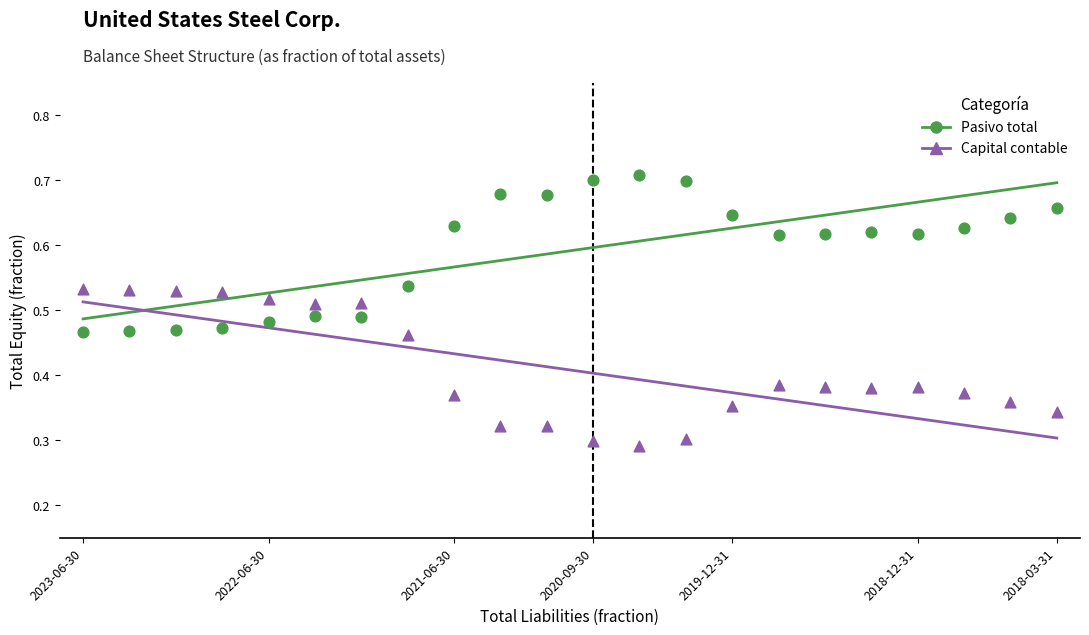

Which series contains the highest Y value?

Pasivo total